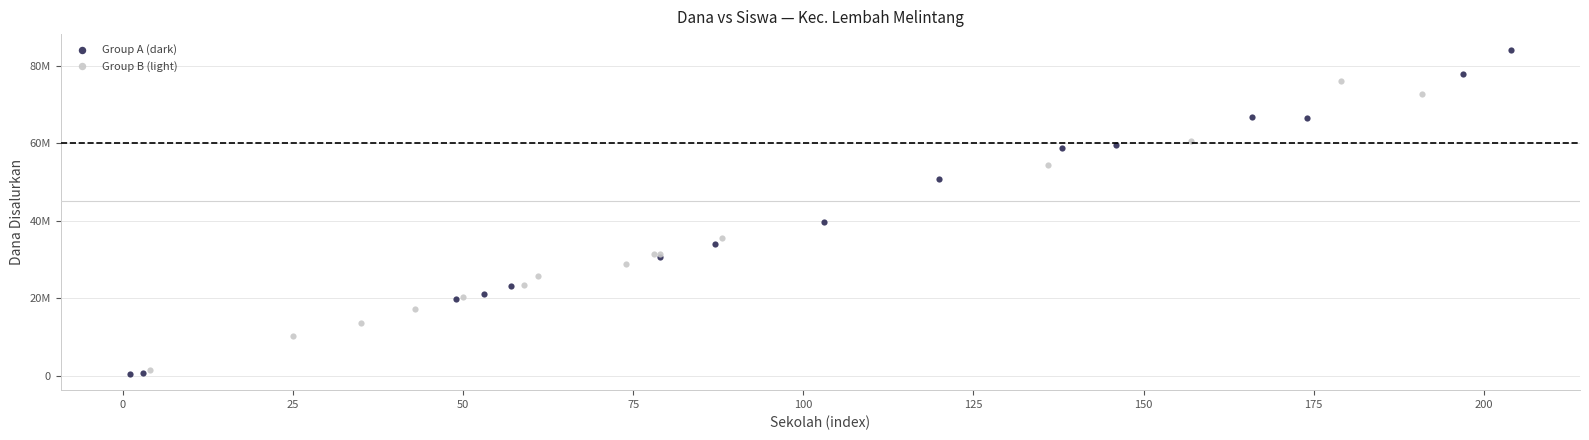

What are all the series names shown in the legend?

Group A (dark), Group B (light)